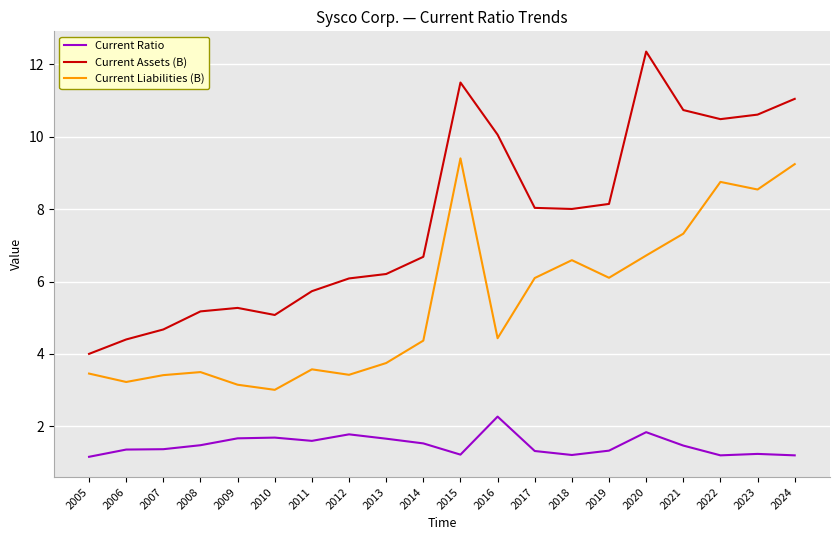

At which category does the chart reach its peak across all series?

2020